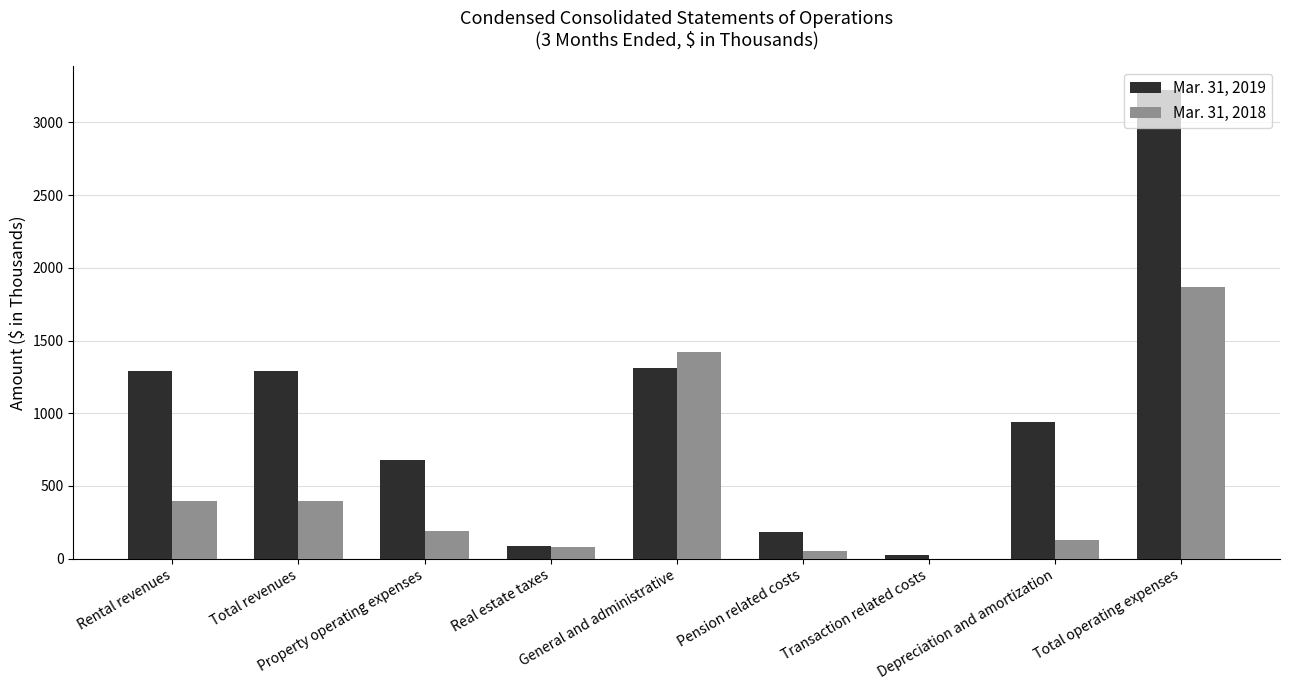

Which series has the largest total across all categories?

Mar. 31, 2019